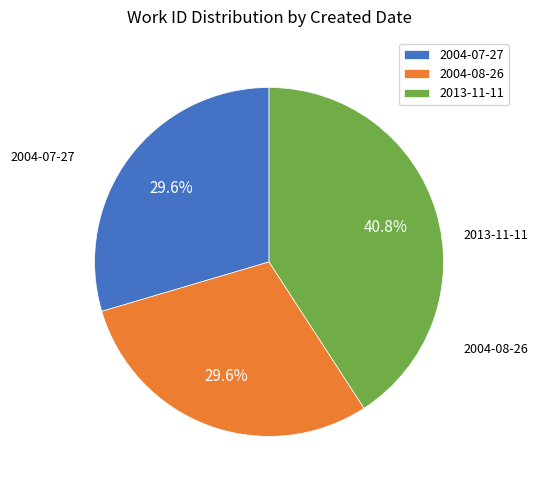

The 2004-08-26 slice represents 24% of the pie. True or false?

False